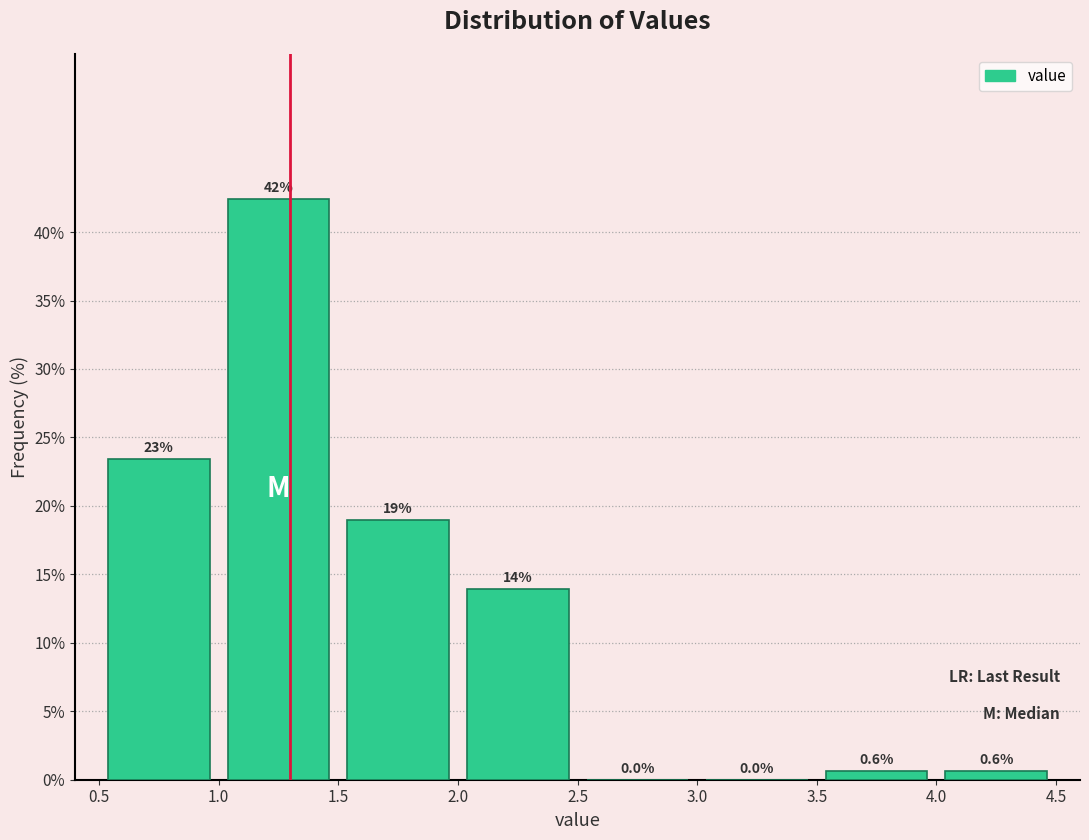

Over which range of the x-axis is the bar tallest?

1.0 to 1.5